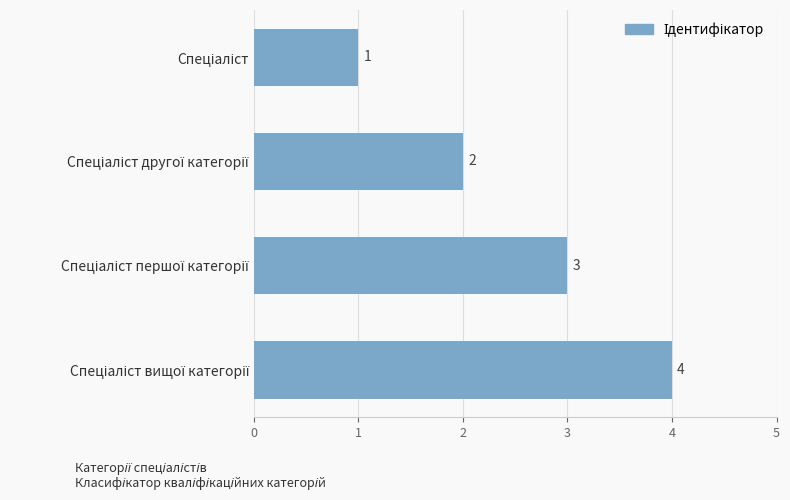

Count the values in the range 2 to 4.

3